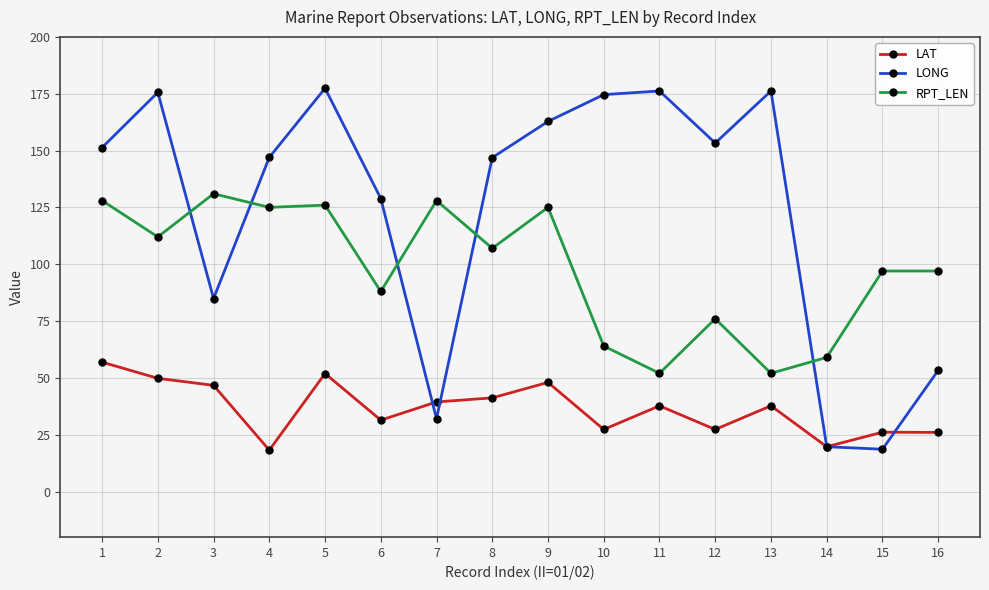

Does the chart display data point markers on the line(s)?

Yes